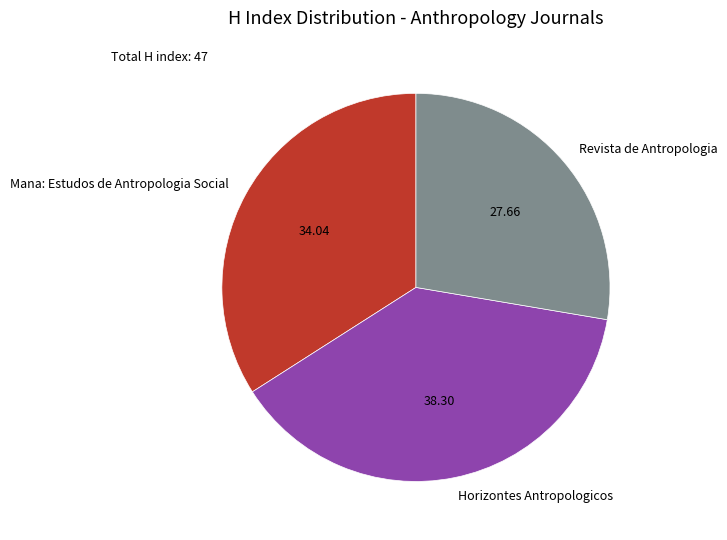

Is there any slice that represents more than half of the pie?

No